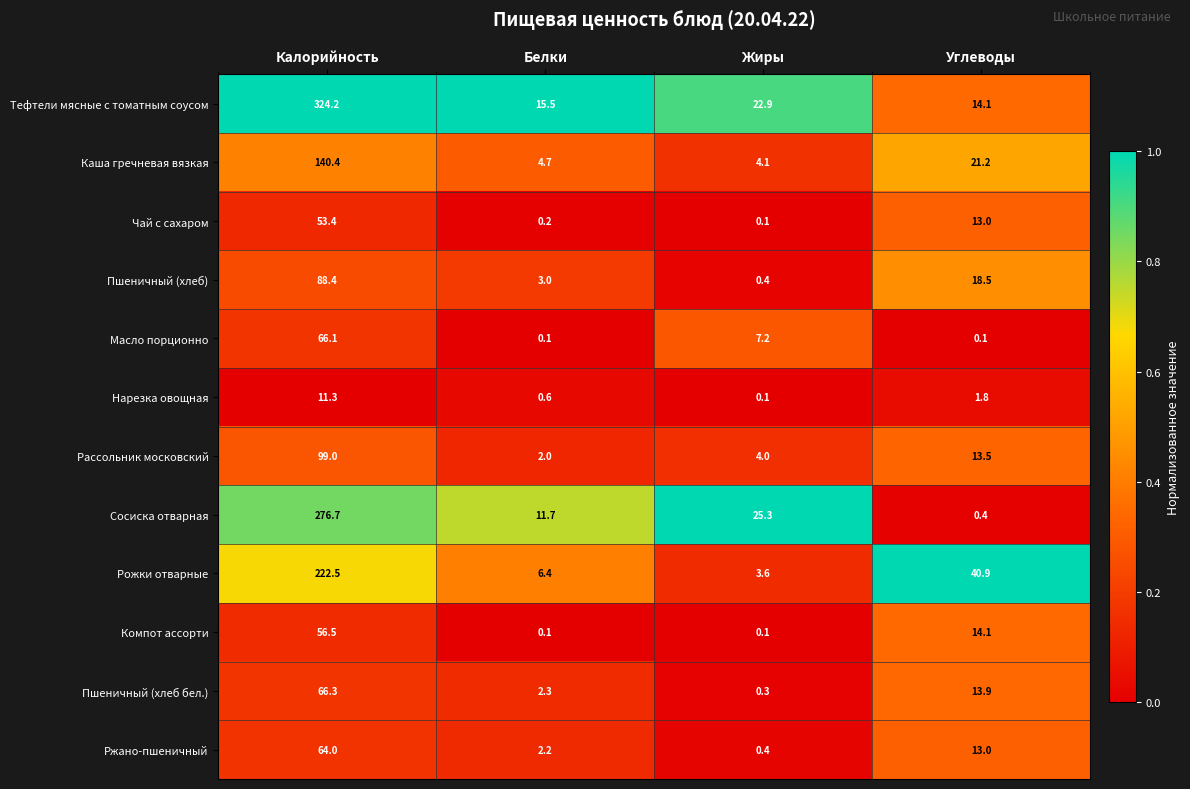

How many data points does each series have?

4